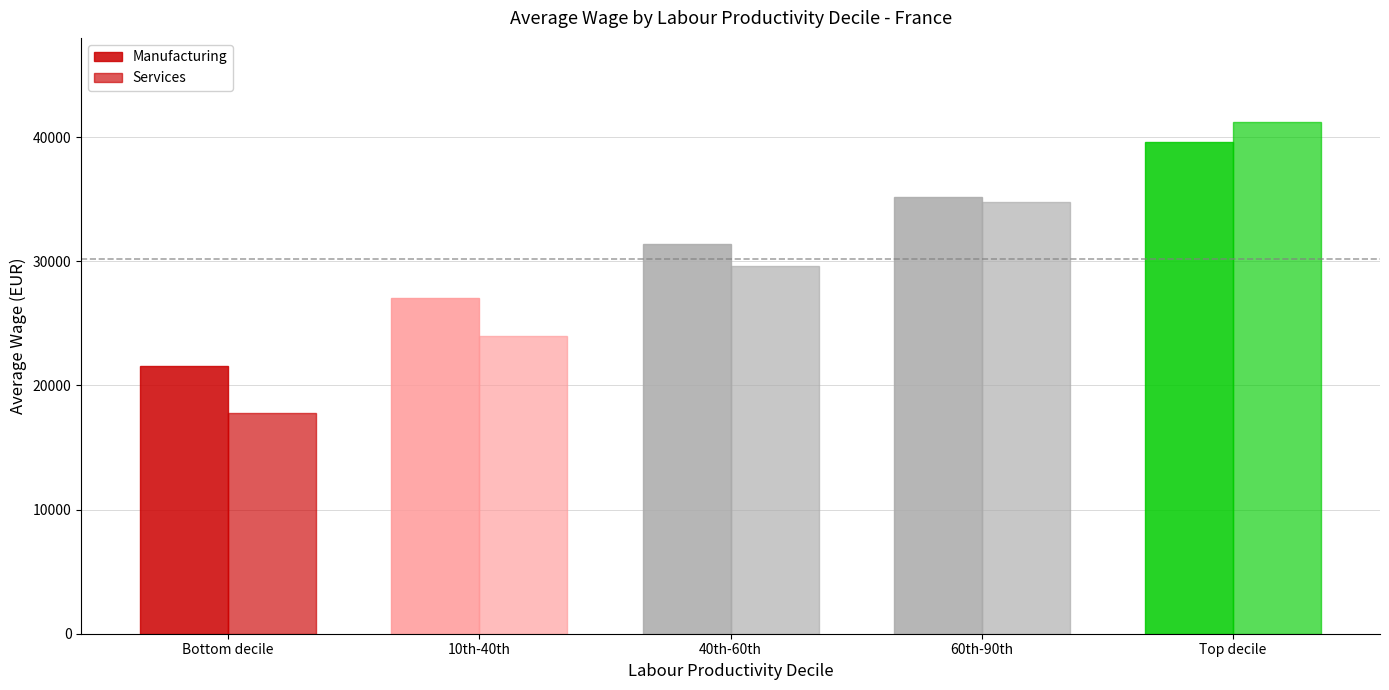

Count the number of categories in the chart.

5